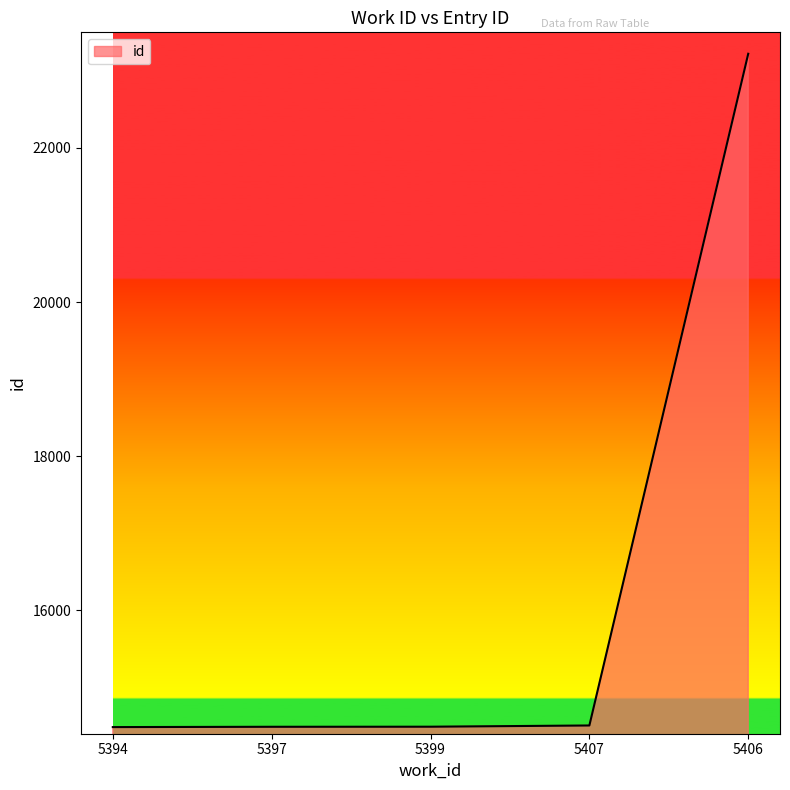

What position from the left is 5407?

4